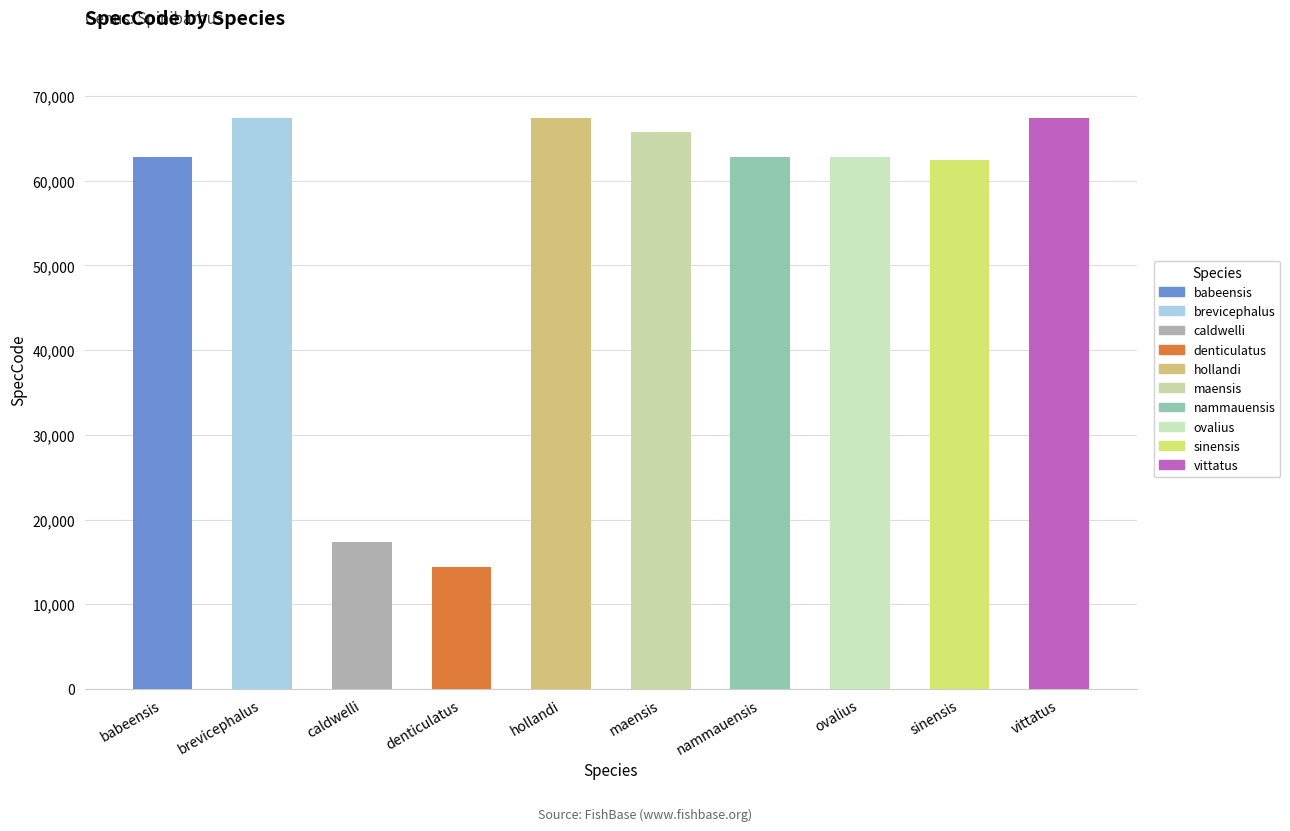

What is the label of the 2nd bar from the left?

brevicephalus